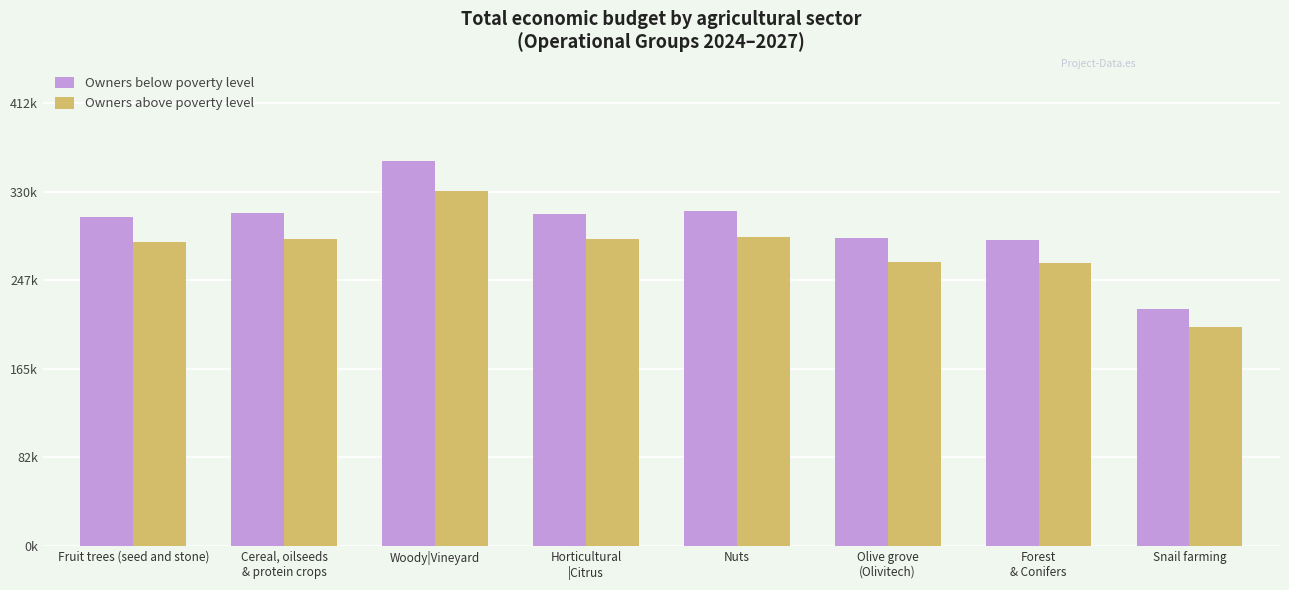

What is the sum of the Owners below poverty level values at Cereal, oilseeds
& protein crops and Horticultural
|Citrus?

619626.3